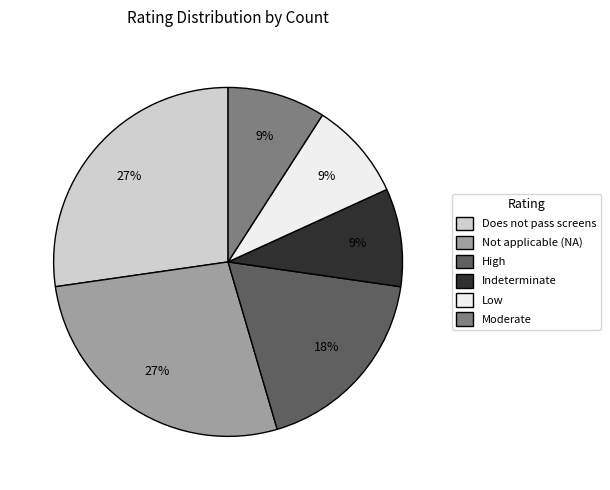

Is there any slice that represents more than half of the pie?

No